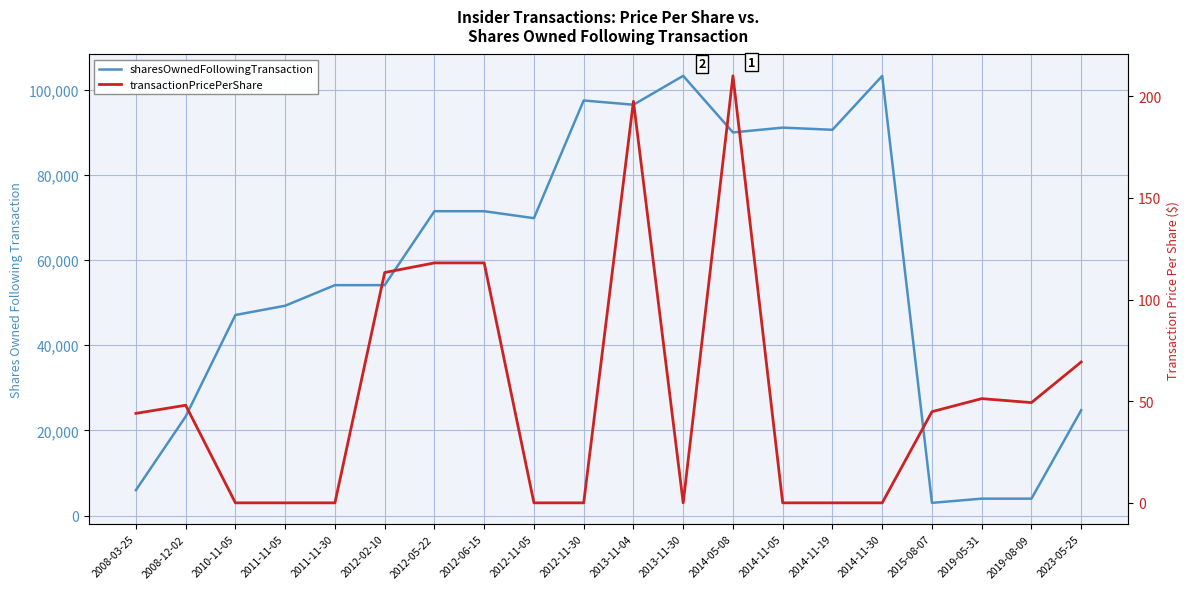

How many values in the transactionPricePerShare series are below 44?

9